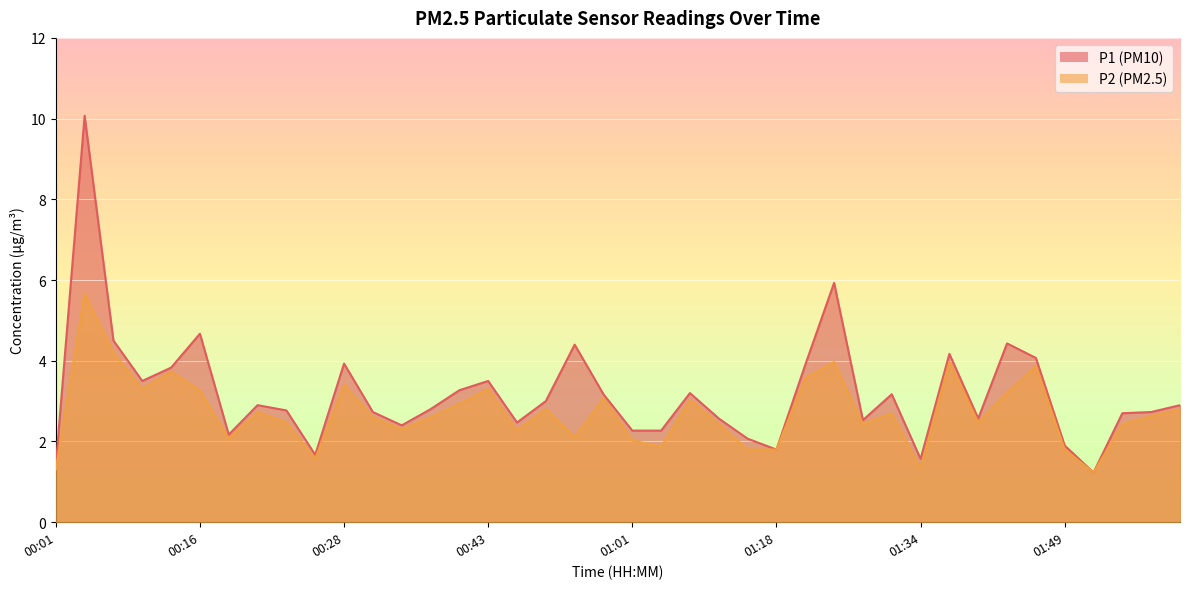

The value of P1 at 01:08 is 3.2. True or false?

True